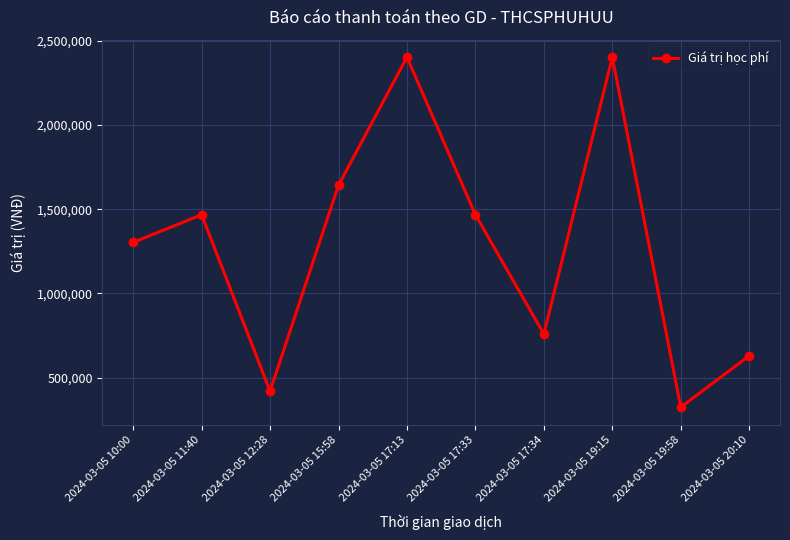

Is this an area chart (filled region under the line)?

No